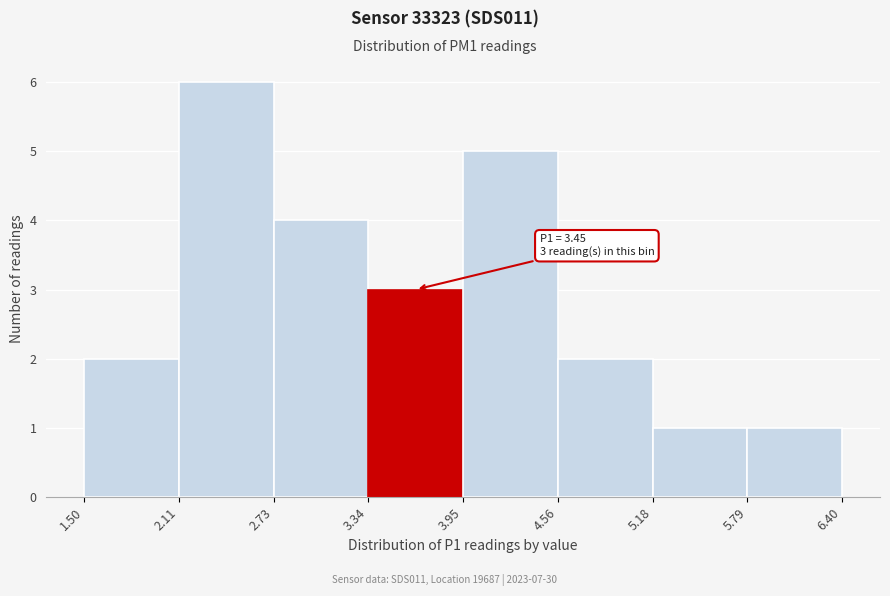

Over which range of the x-axis is the bar tallest?

2.11 to 2.73